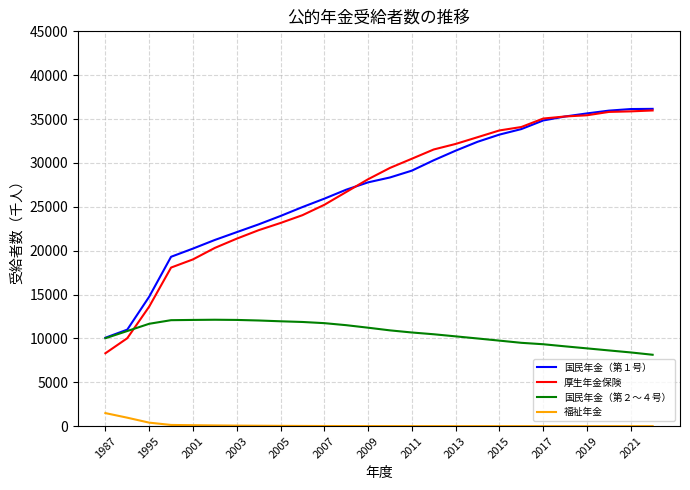

What is the lowest value of the 国民年金（第１号） series?

10077